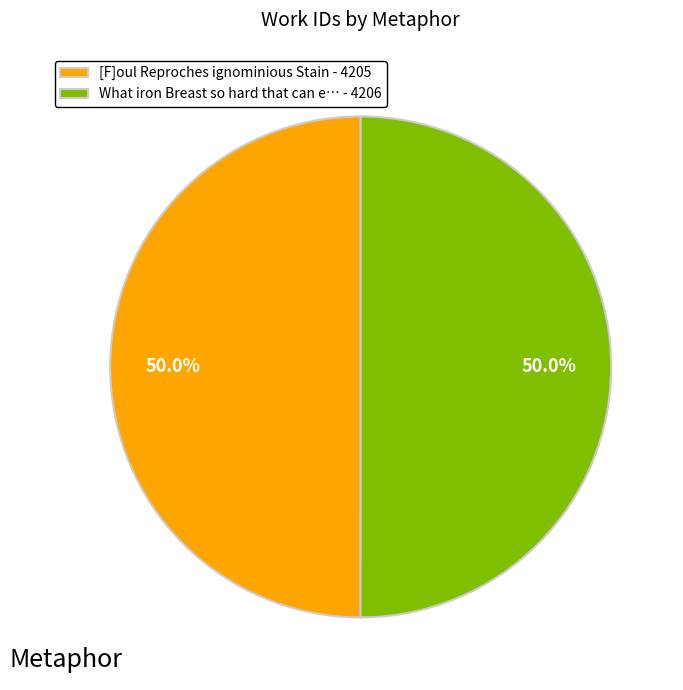

To the nearest percent, what is the average slice percentage?

50%